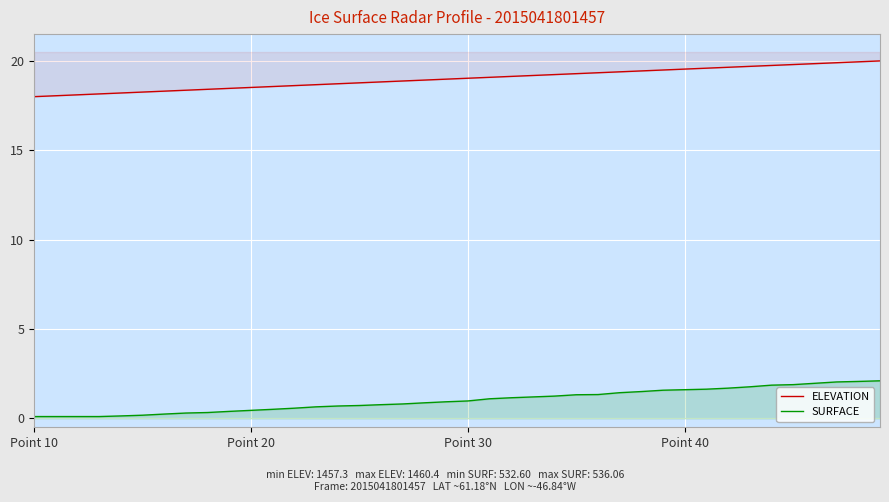

True or false: SURFACE and ELEVATION intersect in this chart.

False